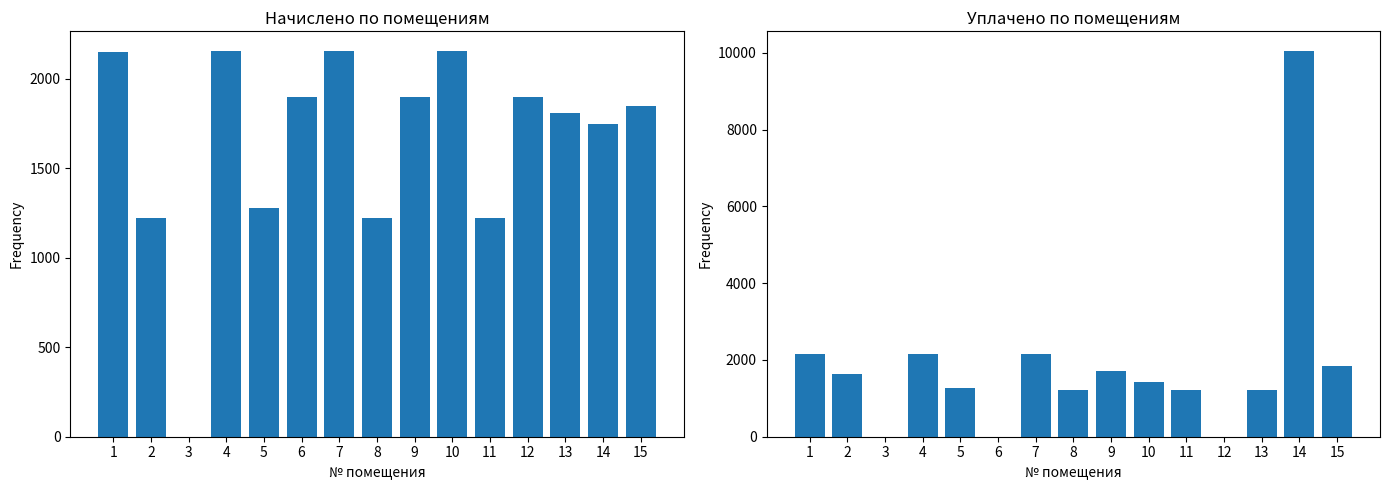

What is the value of the начислено bar at the 4th from the left?

2156.9